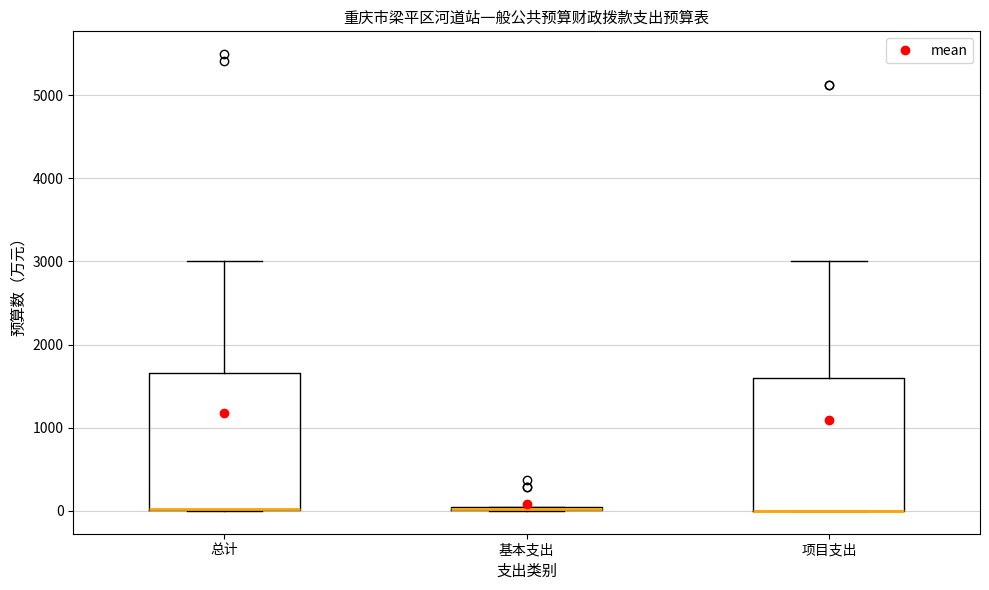

Reading left to right, read every box against the y-axis: the position of its median line, the range the box covers, and the ends of its whiskers. The values are not printed on the chart, so give them approximately, as read against the axis.

总计: median 0 (drawn on the box's lower edge), box 0 to 1700, whiskers 0 to 3000
基本支出: box collapsed to a line at 0, whiskers 0 to 0
项目支出: median 0 (drawn on the box's lower edge), box 0 to 1600, whiskers 0 to 3000